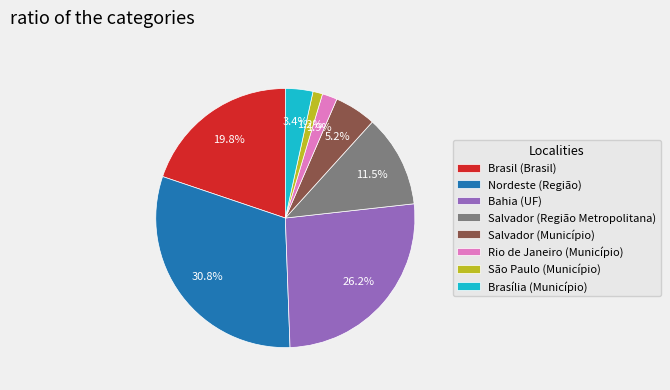

What is the largest slice in the pie chart?

Nordeste (Região)